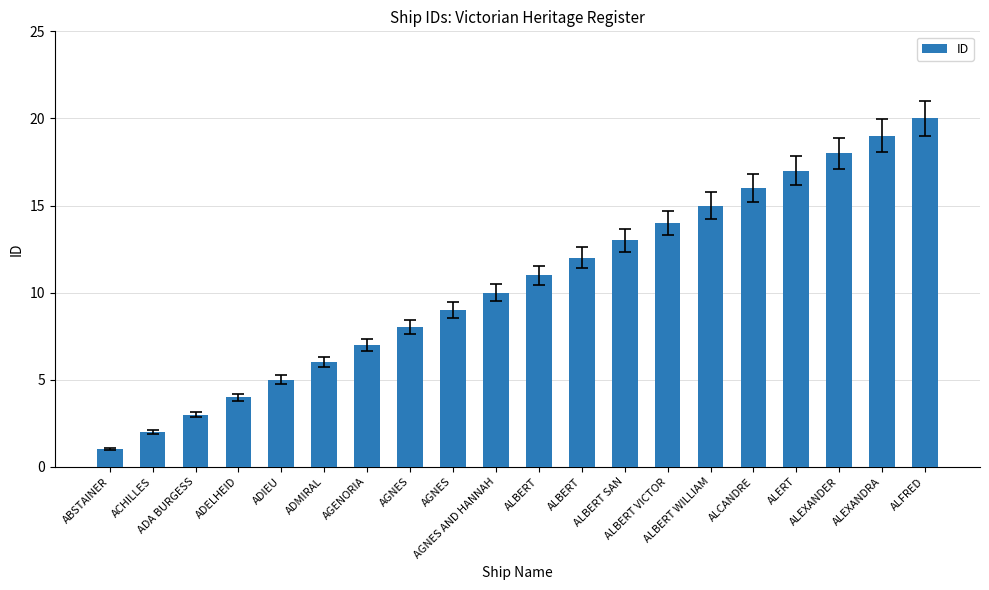

How many bars are there in total?

20